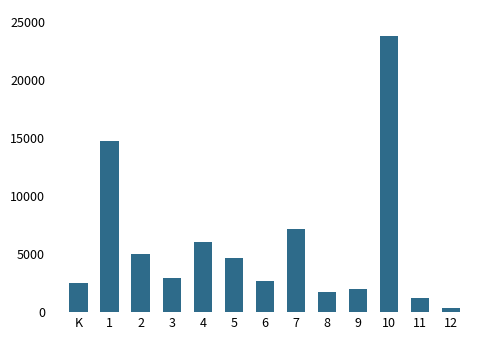

Approximately how many times larger is the value at 9 compared to 5?

0.4